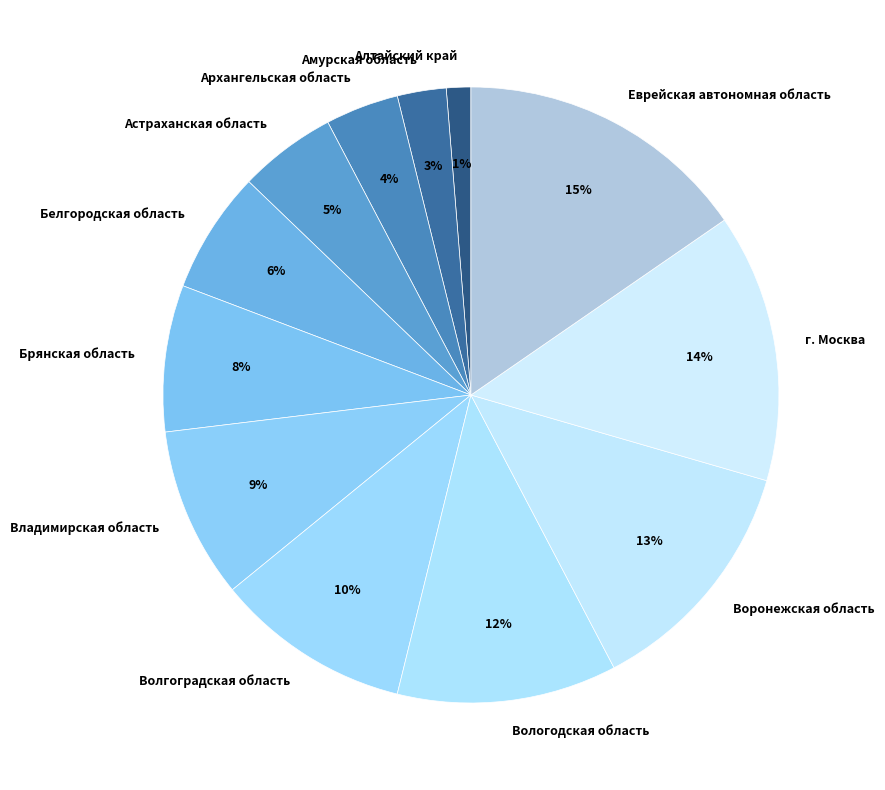

True or false: Волгоградская область accounts for 10% of the total.

True